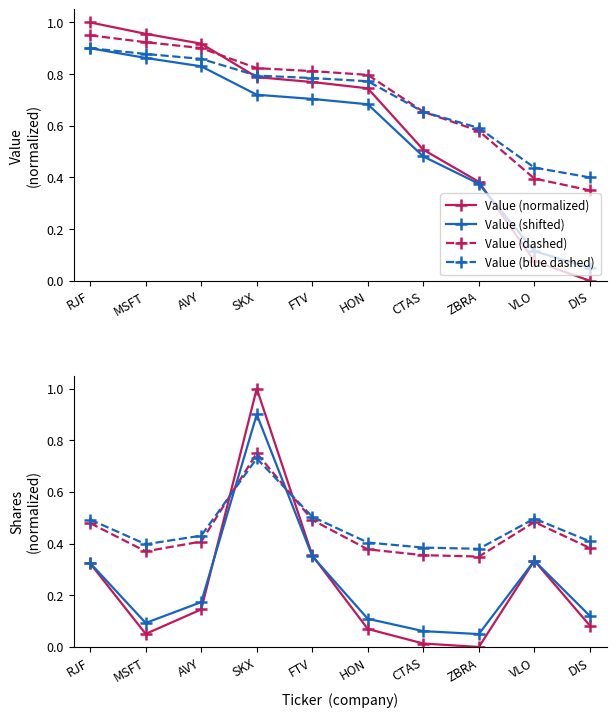

Which series has the widest spread of values?

Value